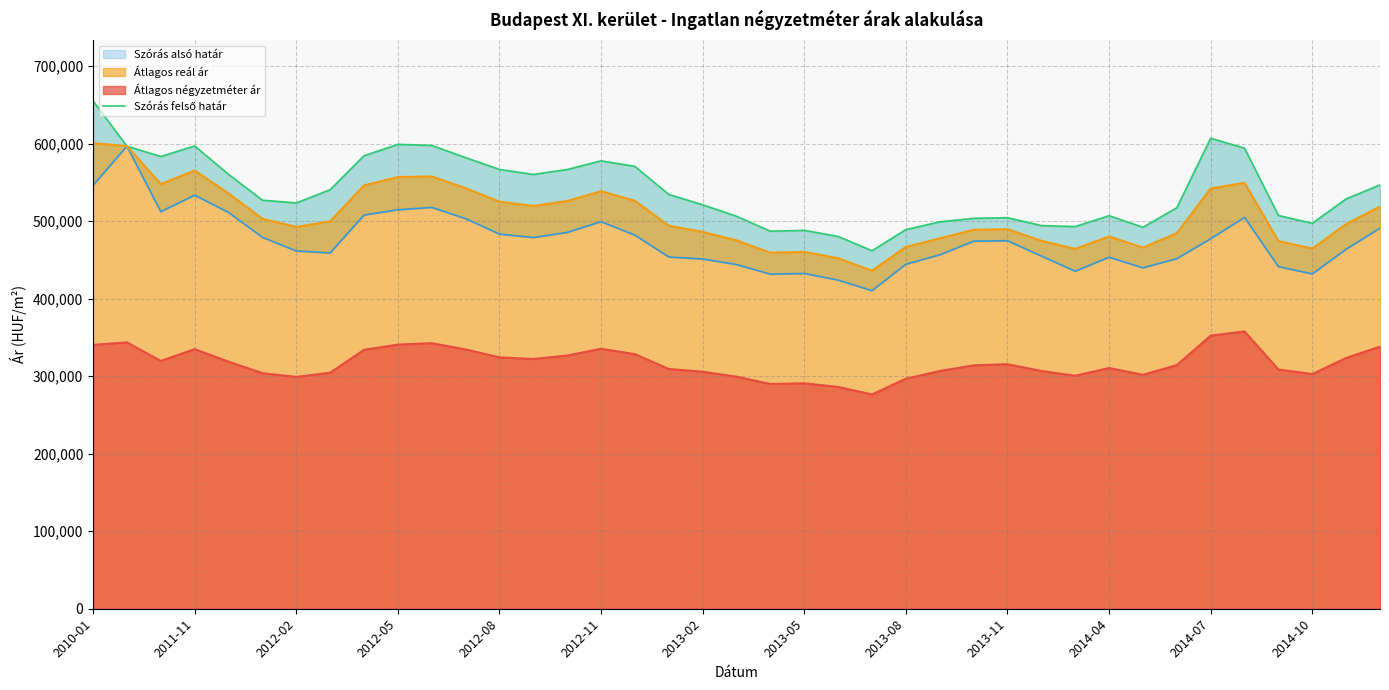

True or false: Átlagos reál ár and Átlagos négyzetméter ár cross at least once.

False